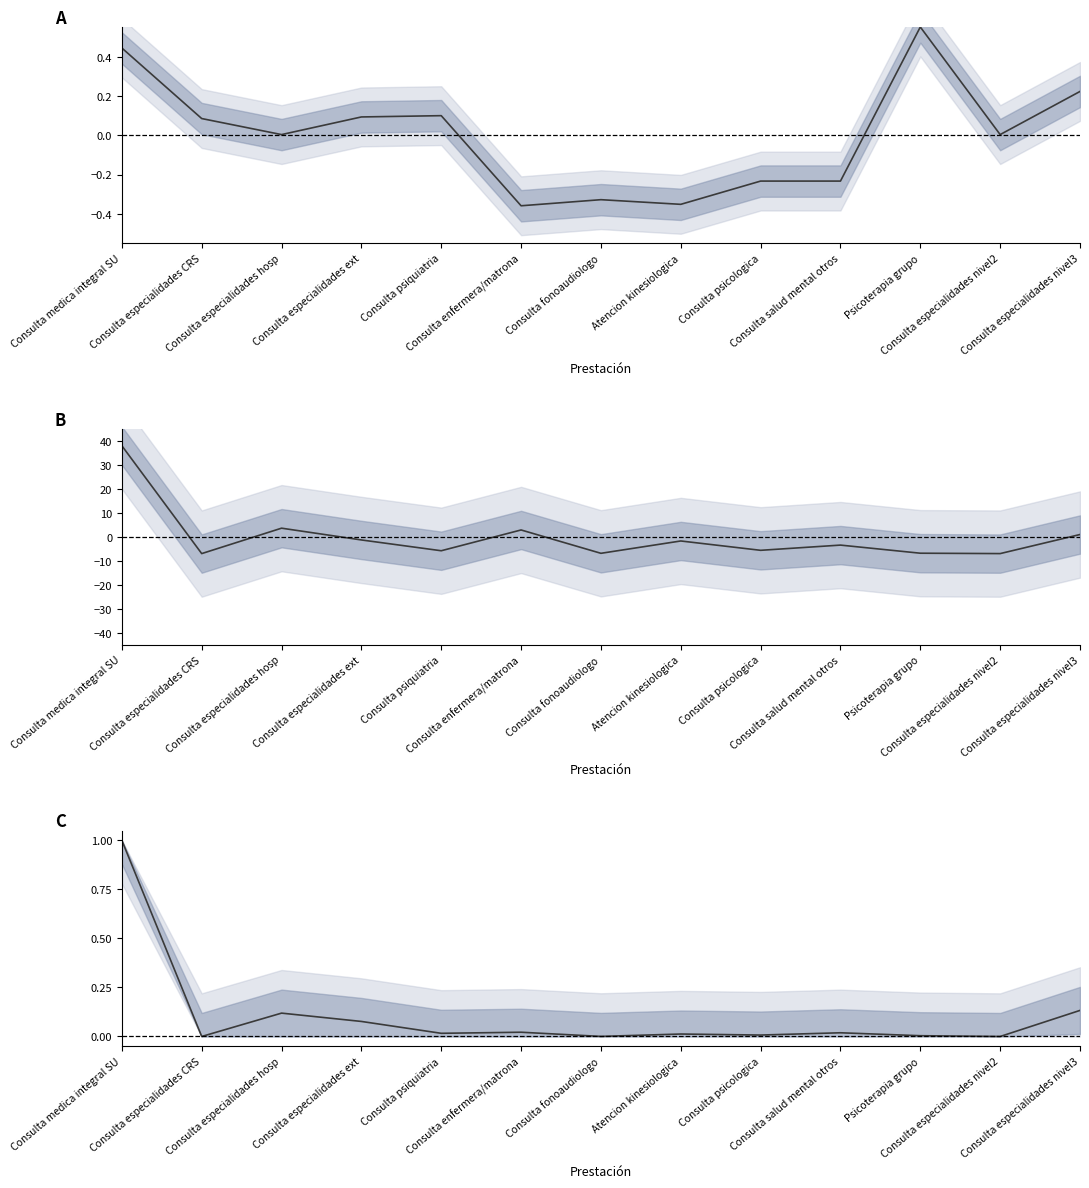

Reading left to right, extract all data points from this chart.

Arancel Unitario (norm.): 0.4	0.1	0.0	0.1	0.1	-0.4	-0.3	-0.4	-0.2	-0.2	0.6	0.0	0.2
Prestaciones (norm.): 38.0	-7.0	3.6	-1.3	-5.8	2.9	-6.9	-1.7	-5.6	-3.4	-6.8	-7.0	1.0
Pago Prestaciones (norm.): 1.0	0.0	0.1	0.1	0.0	0.0	0.0	0.0	0.0	0.0	0.0	0.0	0.1